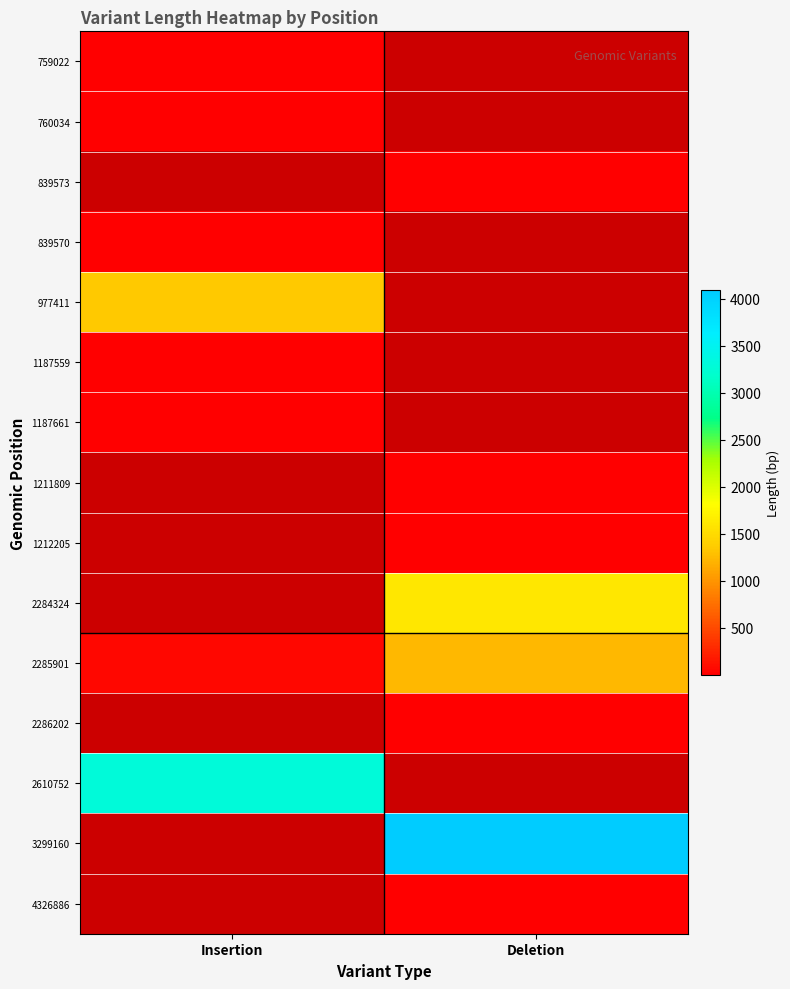

At how many categories does at least one series exceed 2989?

2